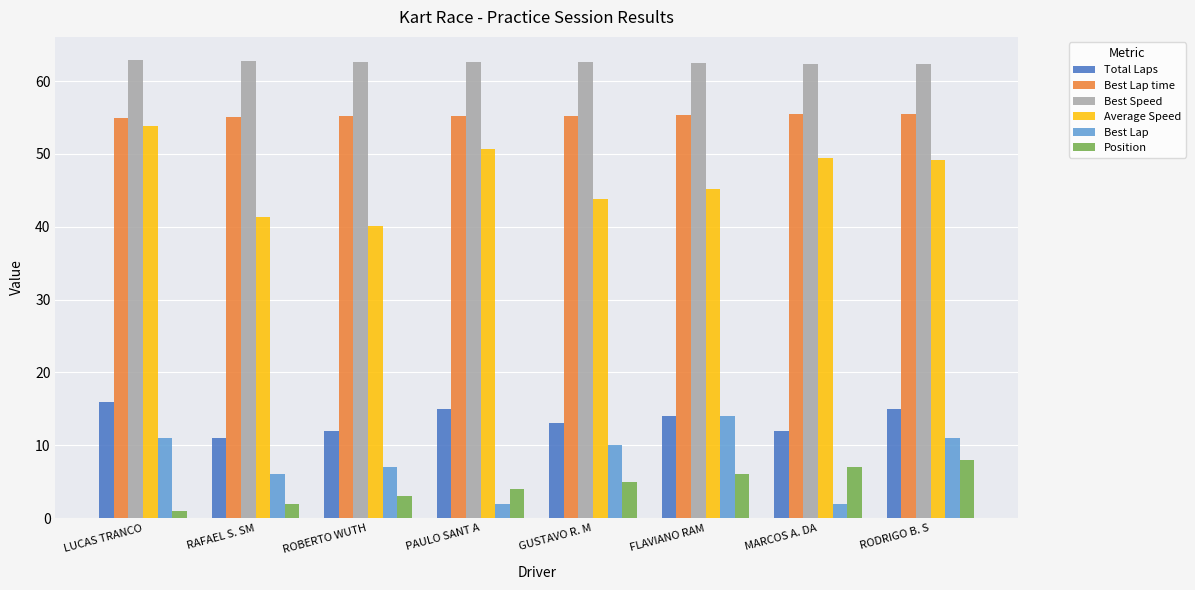

At how many categories does at least one series exceed 33?

8